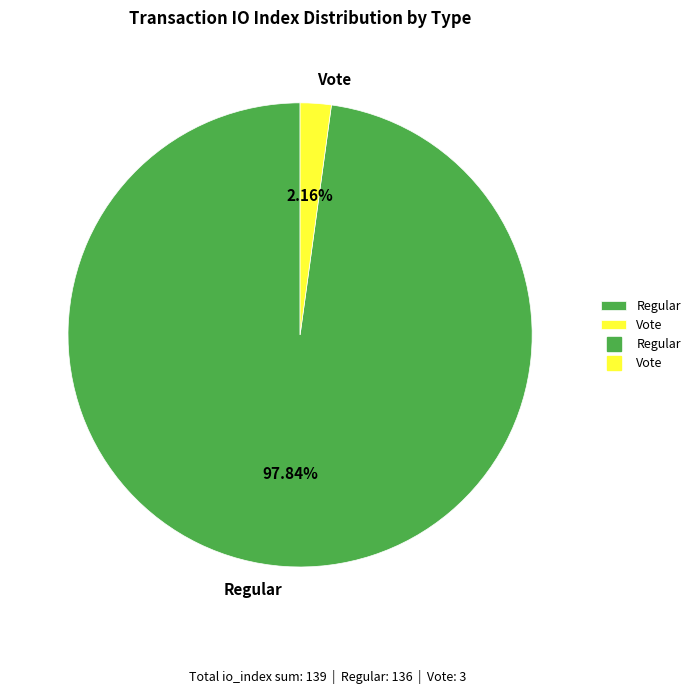

How many segments does this pie chart have?

2